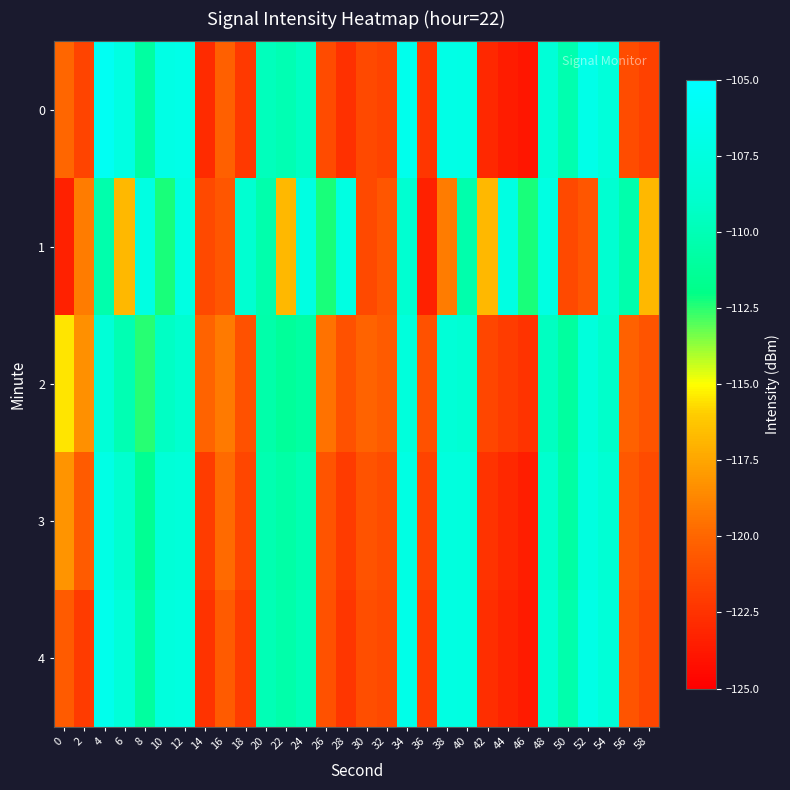

Reading right to left, what are all the values shown in this chart?

0: 58=-121.8	56=-121.2	54=-107.9	52=-106.8	50=-110.3	48=-108.2	46=-123.8	44=-123.5	42=-123.0	40=-107.1	38=-107.0	36=-122.3	34=-106.5	32=-121.7	30=-121.4	28=-122.6	26=-121.3	24=-109.4	22=-110.1	20=-109.7	18=-122.1	16=-120.2	14=-122.8	12=-106.9	10=-107.0	8=-110.9	6=-107.3	4=-106.0	2=-121.6	0=-119.9
1: 58=-116.8	56=-110.5	54=-108.6	52=-120.7	50=-121.4	48=-107.3	46=-112.3	44=-107.3	42=-116.8	40=-110.5	38=-119.1	36=-123.3	34=-108.6	32=-120.7	30=-121.4	28=-107.3	26=-112.3	24=-107.3	22=-116.8	20=-110.5	18=-108.6	16=-120.7	14=-121.4	12=-107.3	10=-112.3	8=-107.3	6=-116.8	4=-110.5	2=-119.1	0=-123.3
2: 58=-120.8	56=-120.2	54=-109.1	52=-107.8	50=-111.0	48=-109.5	46=-122.5	44=-122.0	42=-121.5	40=-108.4	38=-108.2	36=-121.0	34=-107.8	32=-120.5	30=-120.1	28=-121.0	26=-119.5	24=-110.8	22=-111.2	20=-110.5	18=-121.0	16=-119.2	14=-120.1	12=-108.7	10=-109.3	8=-112.5	6=-110.1	4=-108.2	2=-118.3	0=-115.5
3: 58=-121.3	56=-120.7	54=-108.5	52=-107.5	50=-110.8	48=-108.8	46=-123.5	44=-123.0	42=-122.5	40=-107.7	38=-107.6	36=-121.7	34=-107.2	32=-121.2	30=-120.9	28=-122.1	26=-120.8	24=-110.1	22=-110.7	20=-110.2	18=-121.5	16=-119.8	14=-122.0	12=-107.9	10=-108.2	8=-111.5	6=-108.8	4=-107.1	2=-120.5	0=-118.2
4: 58=-121.5	56=-120.8	54=-108.1	52=-107.0	50=-110.4	48=-108.3	46=-123.6	44=-123.2	42=-122.7	40=-107.4	38=-107.3	36=-122.0	34=-106.8	32=-121.4	30=-121.1	28=-122.3	26=-121.0	24=-109.9	22=-110.5	20=-110.0	18=-122.0	16=-120.5	14=-122.5	12=-107.5	10=-107.7	8=-111.0	6=-108.0	4=-106.5	2=-122.1	0=-120.5